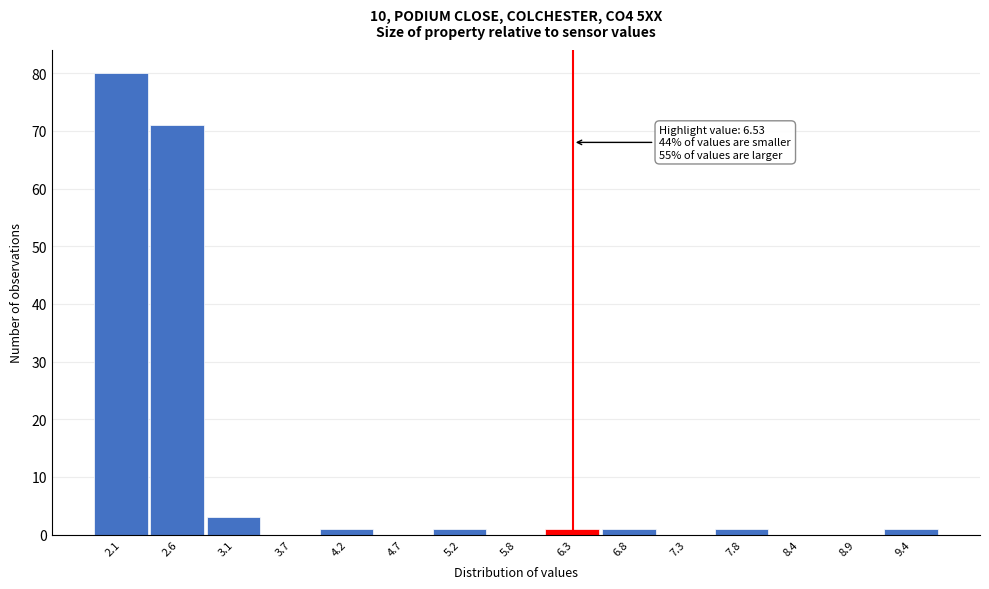

Reading left to right, list all the values displayed in this chart.

2.1=80	2.6=71	3.1=3	3.7=0	4.2=1	4.7=0	5.2=1	5.8=0	6.3=1	6.8=1	7.3=0	7.8=1	8.4=0	8.9=0	9.4=1